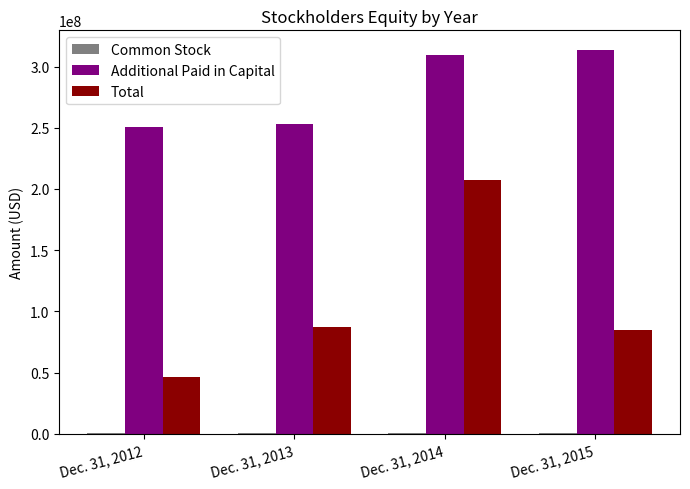

What is the maximum value shown in the chart?

313852000